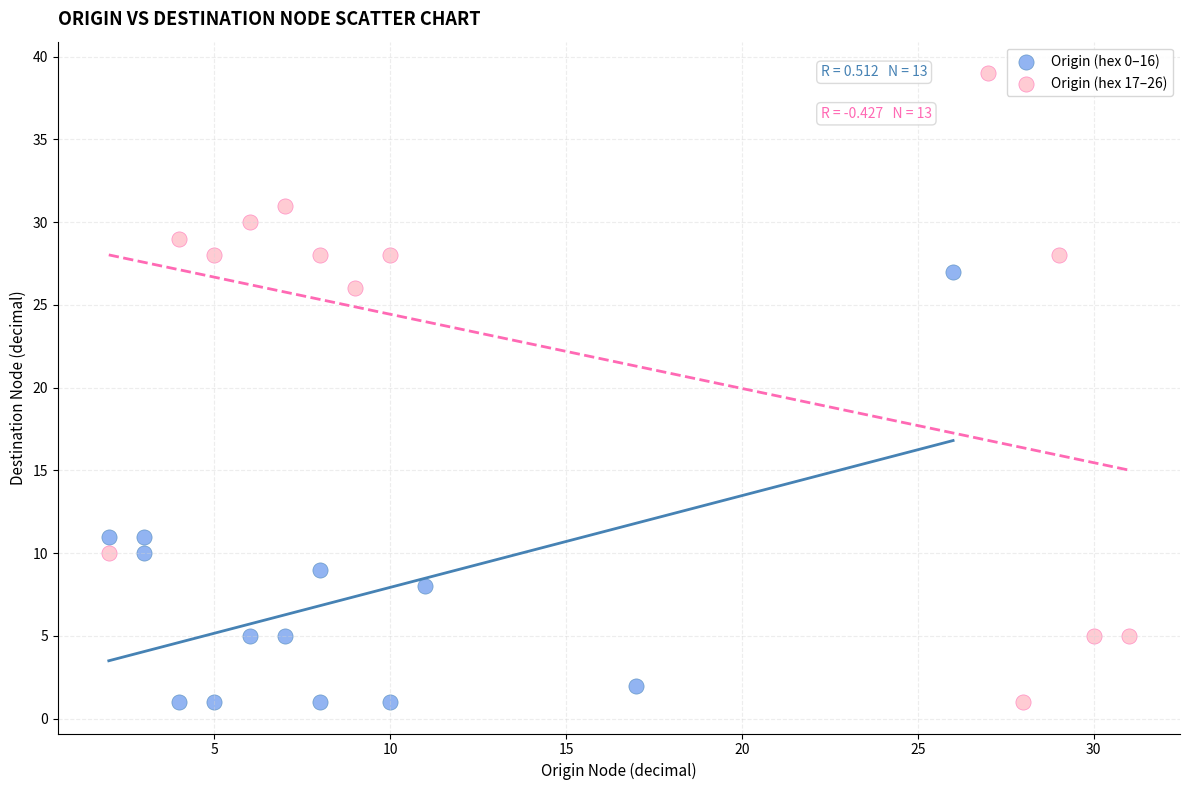

Which series reaches the maximum Y coordinate?

Origin (hex 17–26)